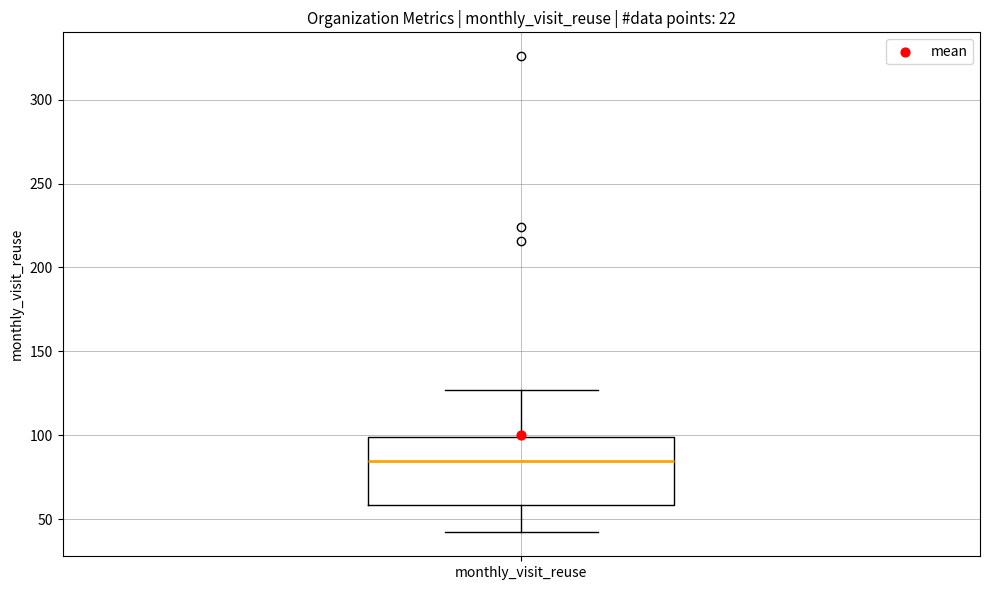

Transcribe this box plot: give where the median line is, the range the box spans, and where the two whiskers end, as read against the y-axis. The values are not printed on the chart, so give them approximately, as read against the axis.

median 85, box 60 to 100, whiskers 40 to 125